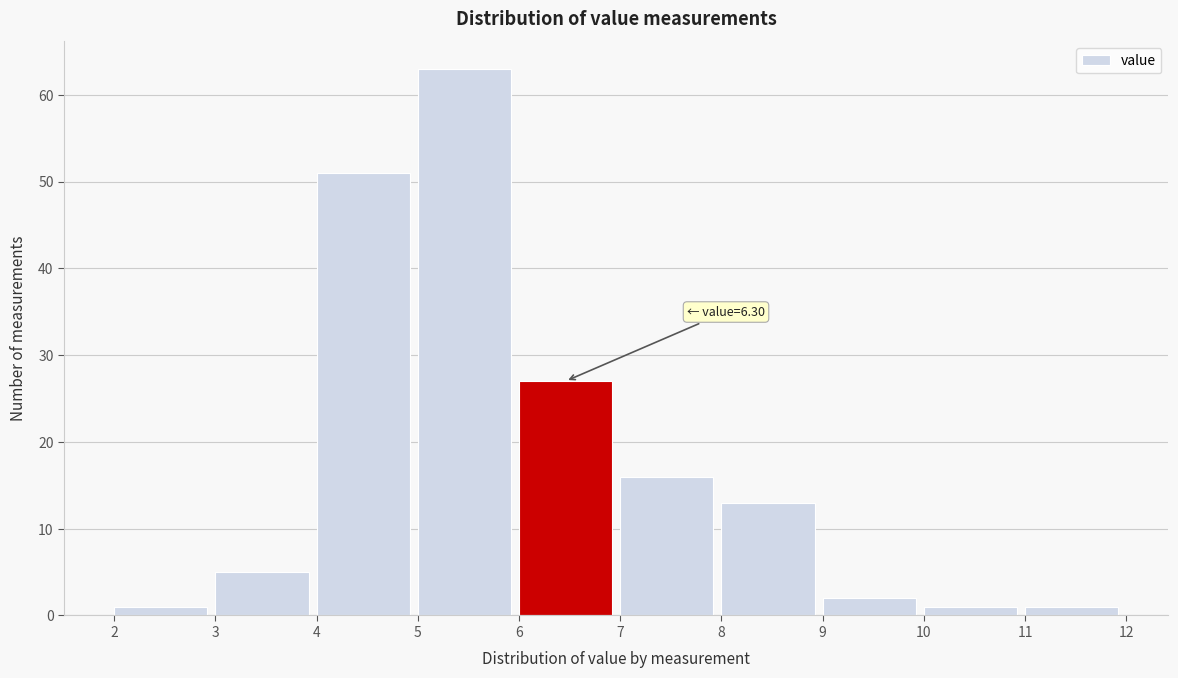

Over which range of the x-axis is the bar tallest?

5 to 6